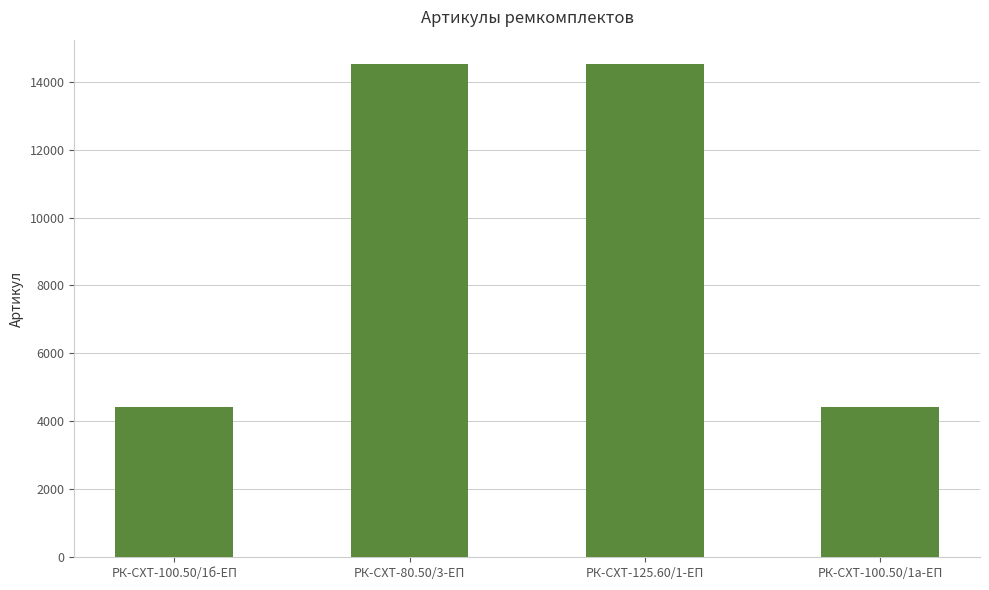

What is the ratio of the value at РК-СХТ-125.60/1-ЕП to the value at РК-СХТ-100.50/1б-ЕП?

3.3